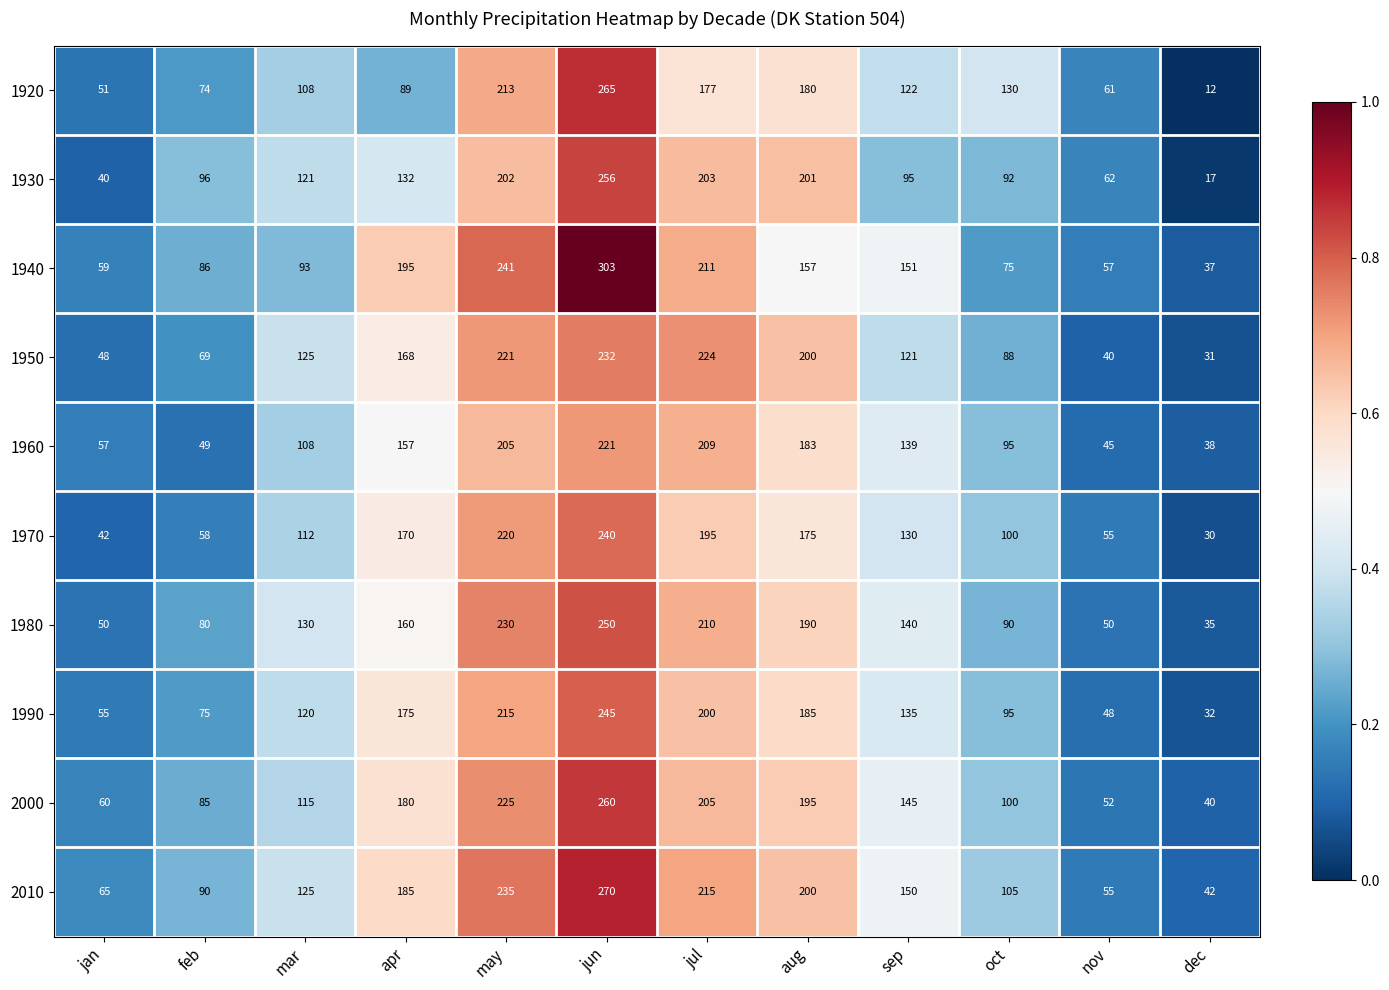

What is the difference between the 1920 values at aug and dec?

168